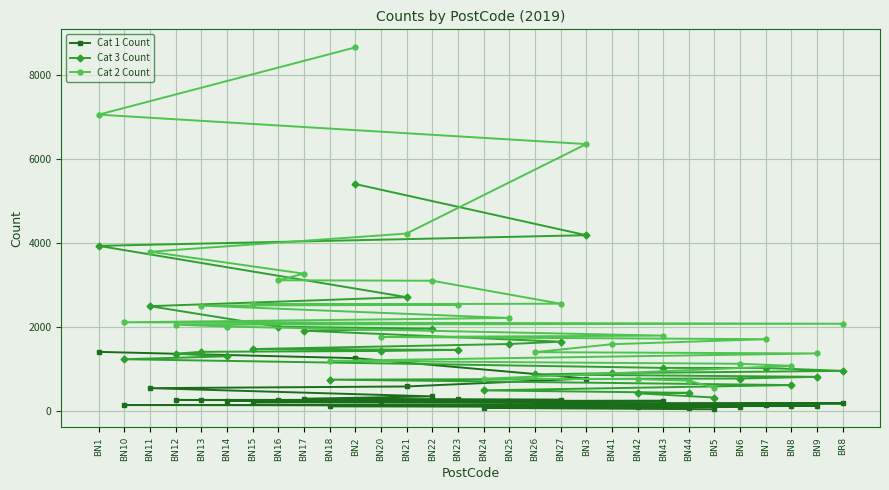

What is the difference between the second highest and second lowest values in the Cat 1 Count series?

1186